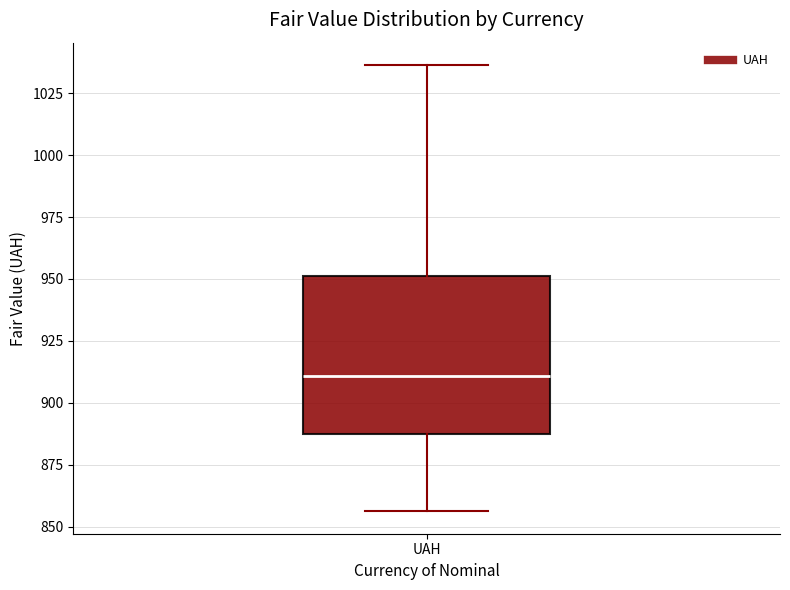

Transcribe this box plot: give where the median line is, the range the box spans, and where the two whiskers end, as read against the y-axis. The values are not printed on the chart, so give them approximately, as read against the axis.

median 910, box 885 to 950, whiskers 855 to 1035